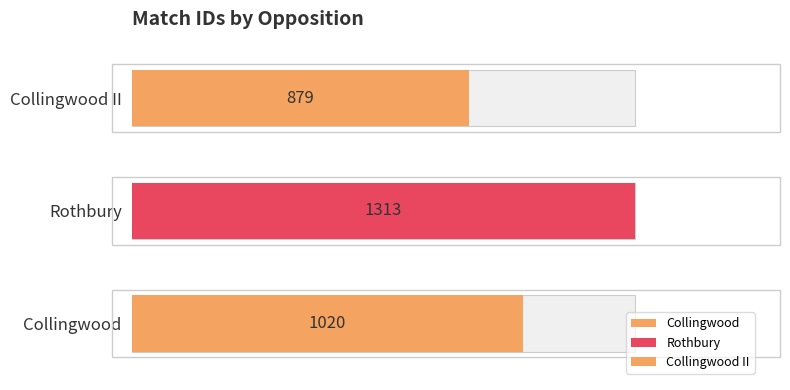

What is the label of the 3rd bar from the right?

Collingwood